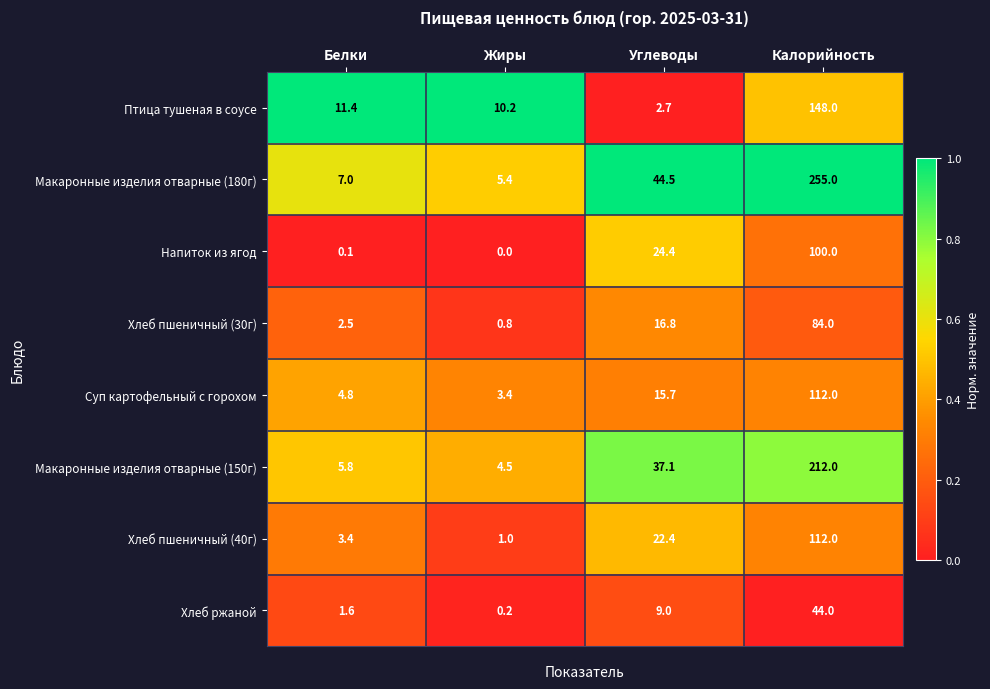

What is the difference between the highest and lowest values at Белки?

11.3